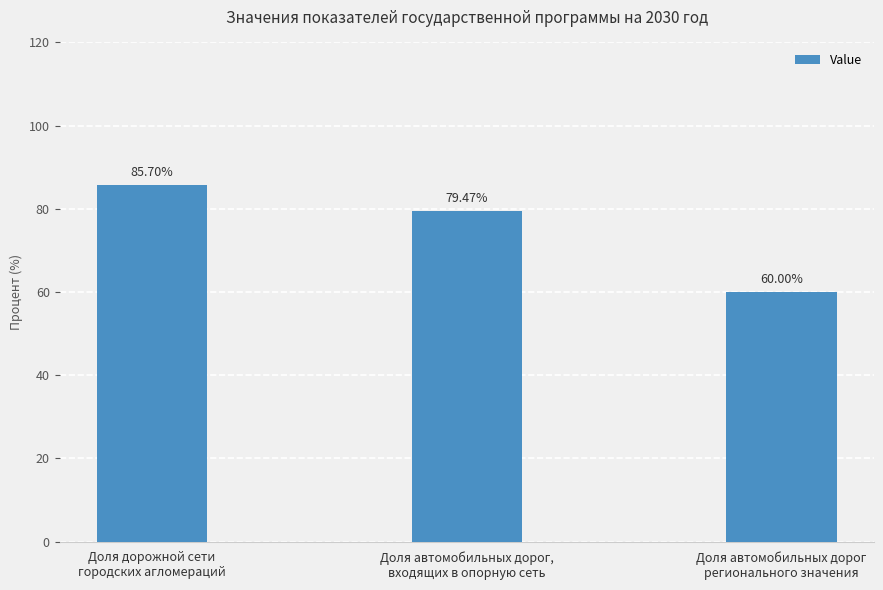

Between Доля автомобильных дорог,
входящих в опорную сеть and Доля автомобильных дорог
регионального значения, which is larger?

Доля автомобильных дорог,
входящих в опорную сеть